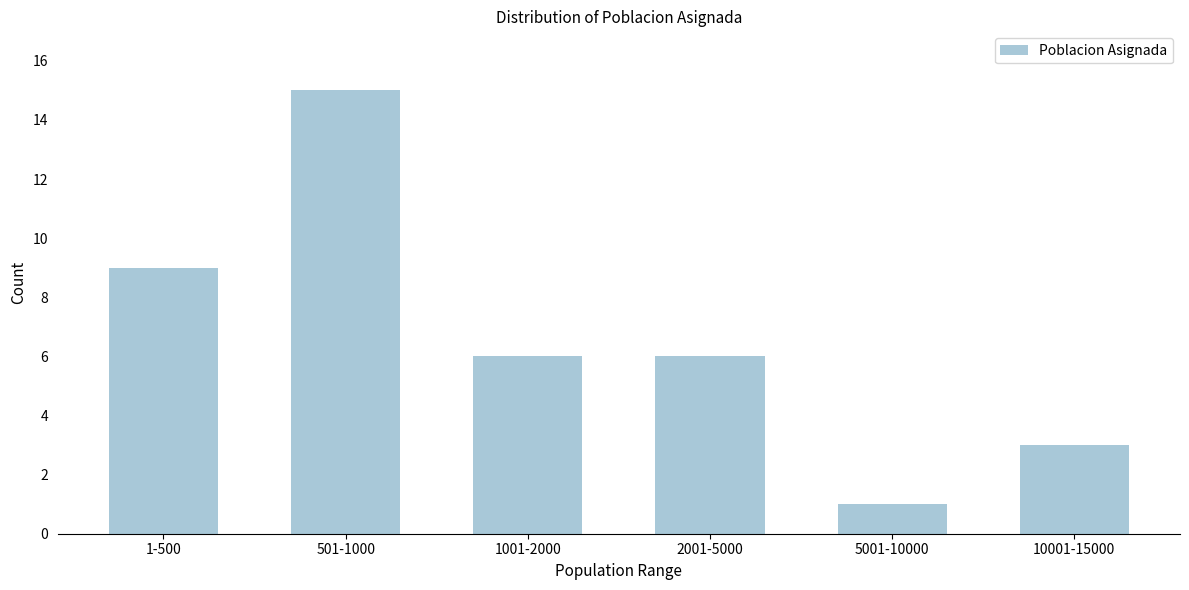

Reading left to right, transcribe all the data shown in this chart.

1-500=9	501-1000=15	1001-2000=6	2001-5000=6	5001-10000=1	10001-15000=3